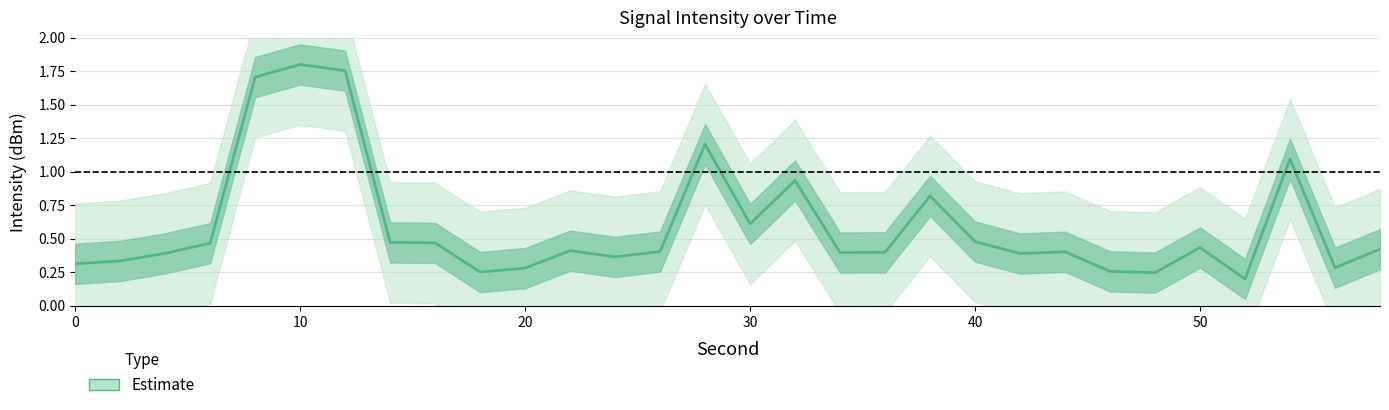

How many data points does each series have?

30